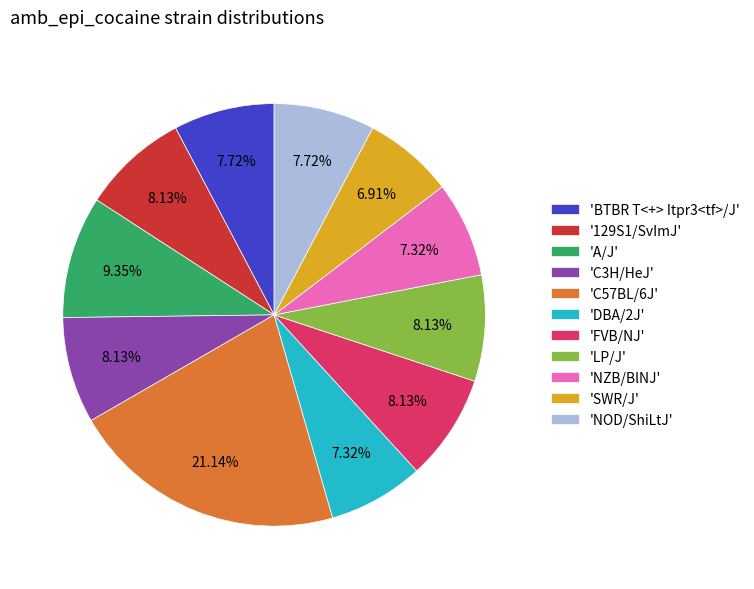

Does any single category account for the majority?

No